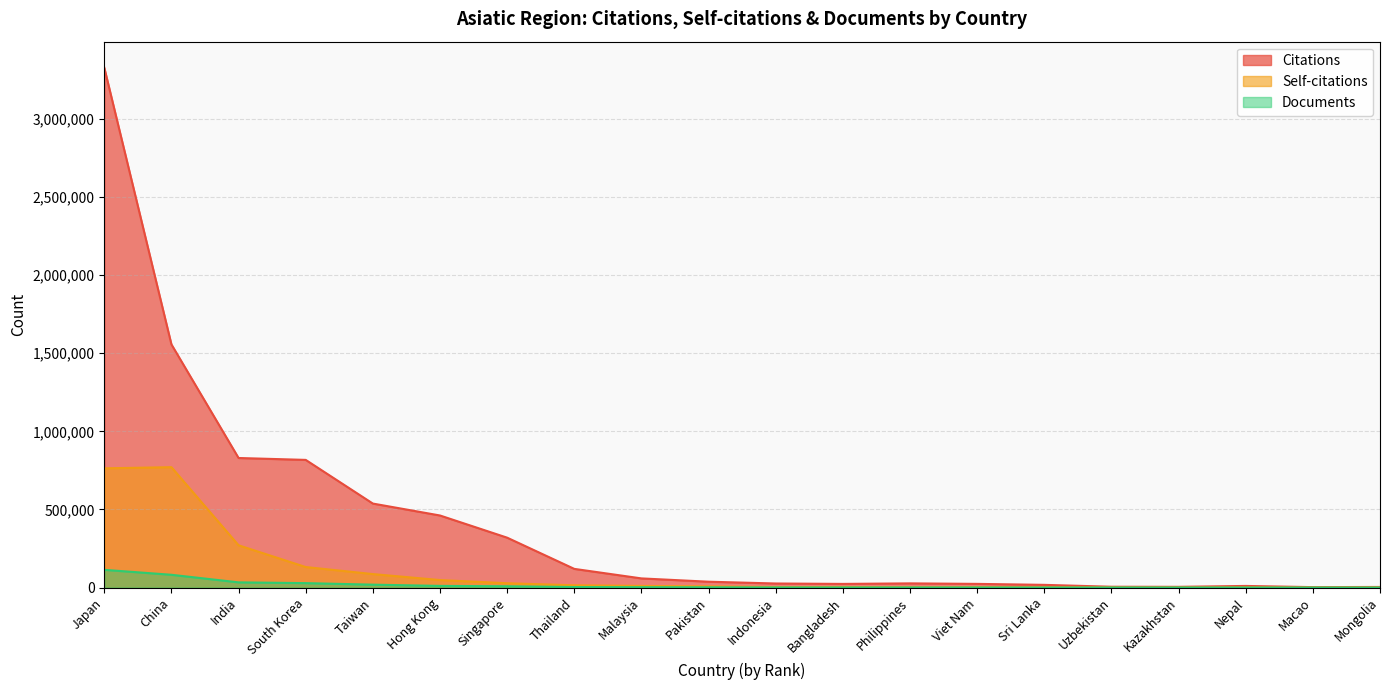

In Citations, how many points are lower than both neighbors (excluding endpoints)?

3